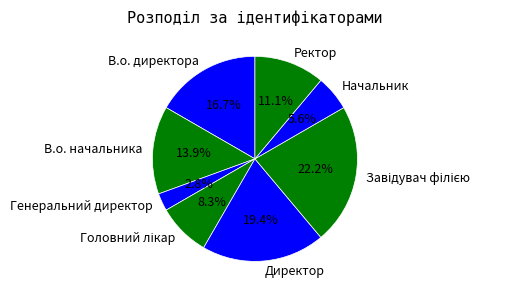

Do Начальник and В.о. директора together represent more than half of the pie?

No